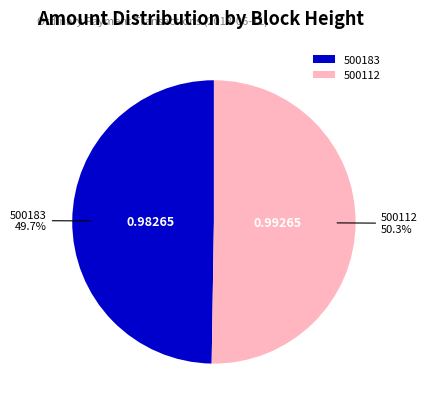

Which category has the smallest portion of the pie?

500183